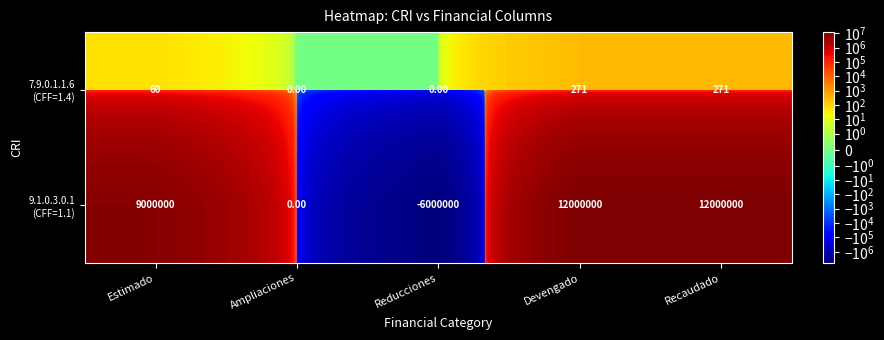

How many data points does each series have?

5